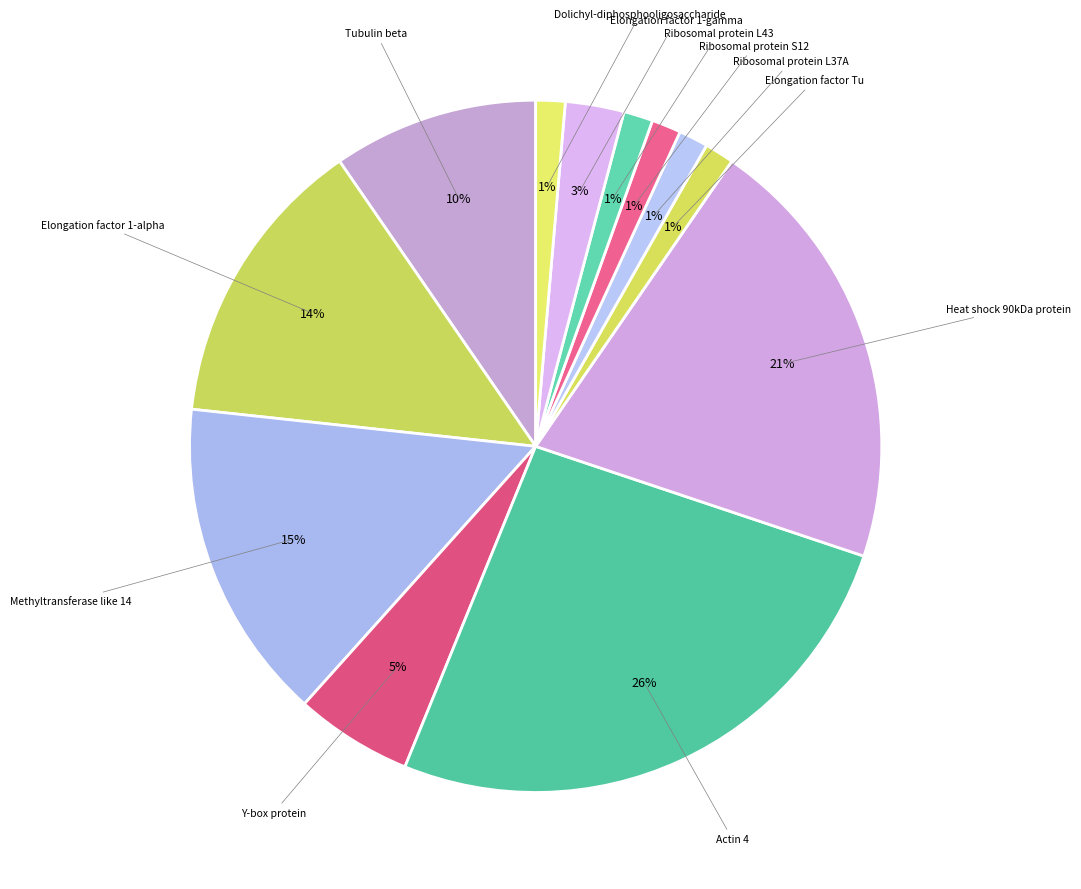

Count the number of slices in the pie.

12